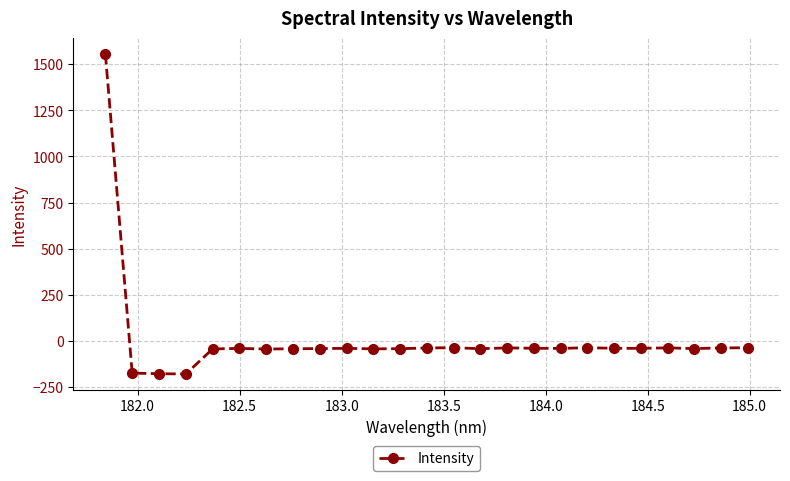

True or false: there are more than 2 points higher than both neighbors.

True